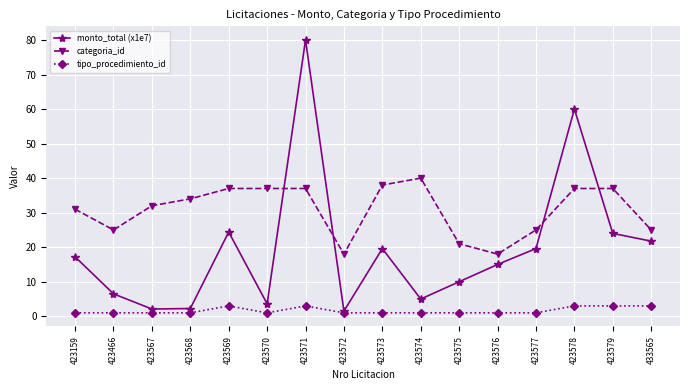

What is the sum of the monto_total (x1e7) values at 423569 and 423159?

41.6